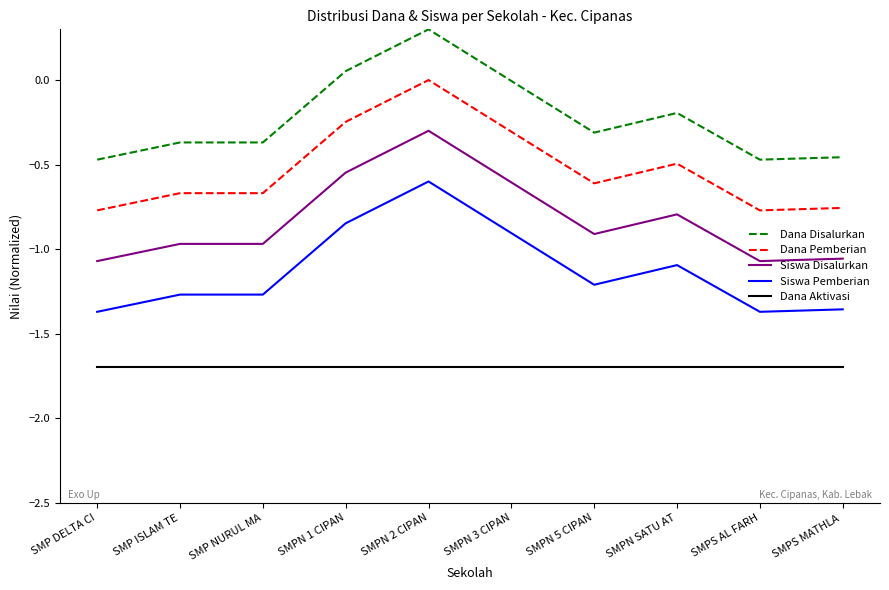

Which label corresponds to the largest value in the chart?

SMPN 2 CIPAN